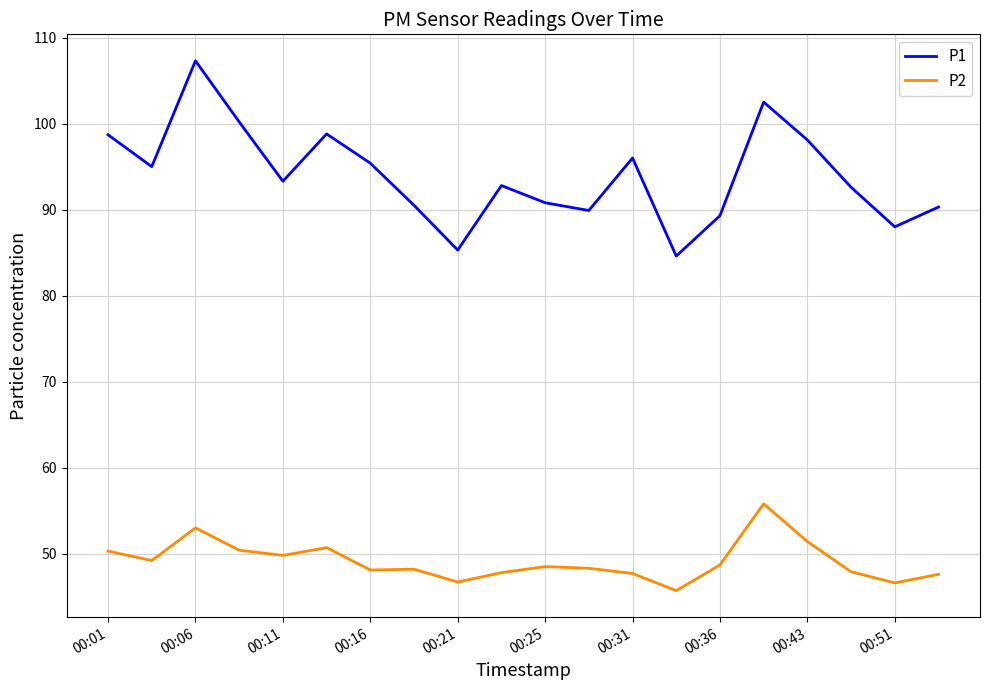

Which series has the widest spread of values?

P1